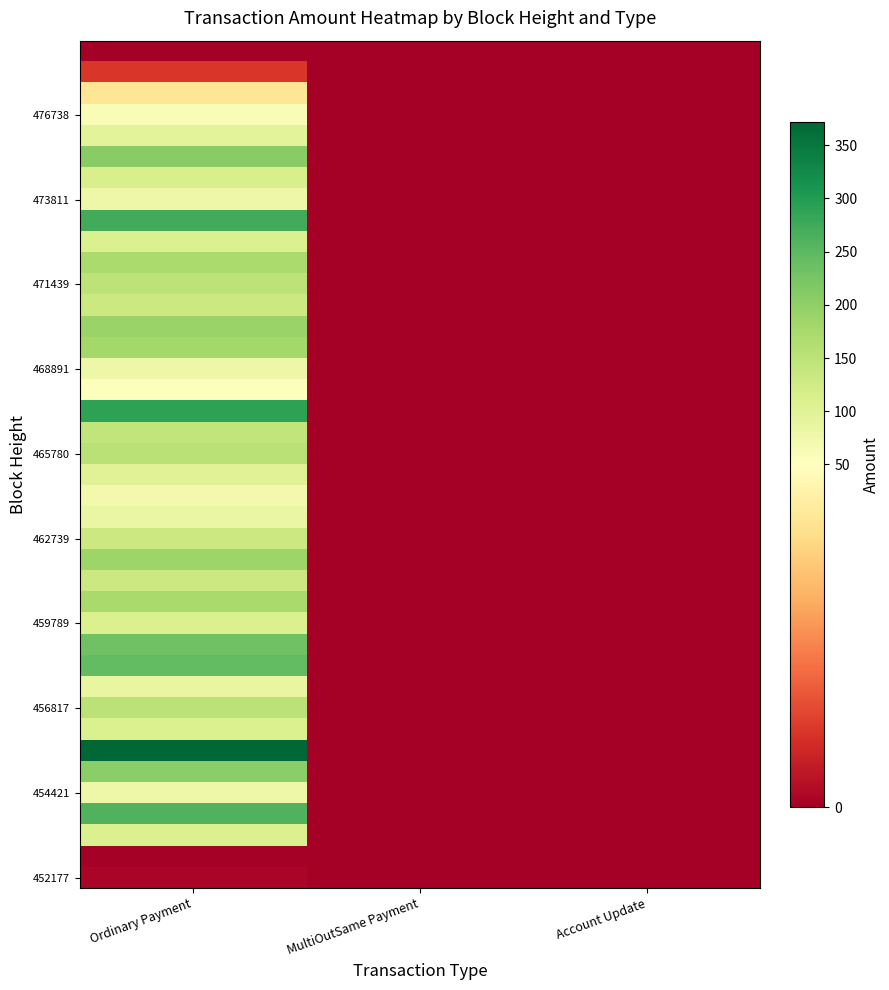

At which category is the sum across all series the highest?

Ordinary Payment